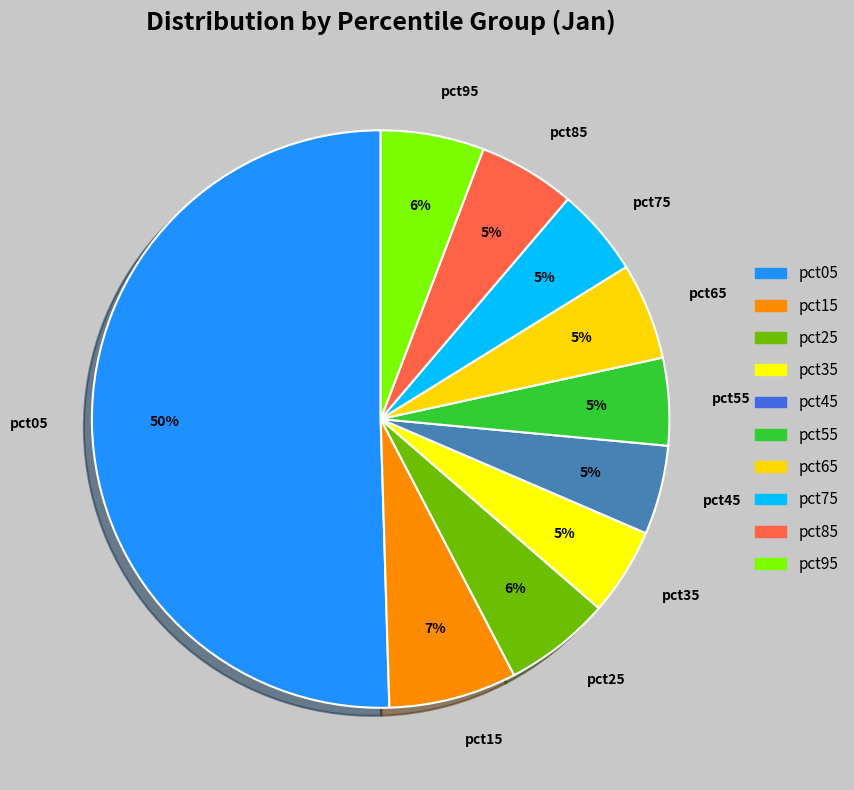

How many slices are in this pie chart?

10